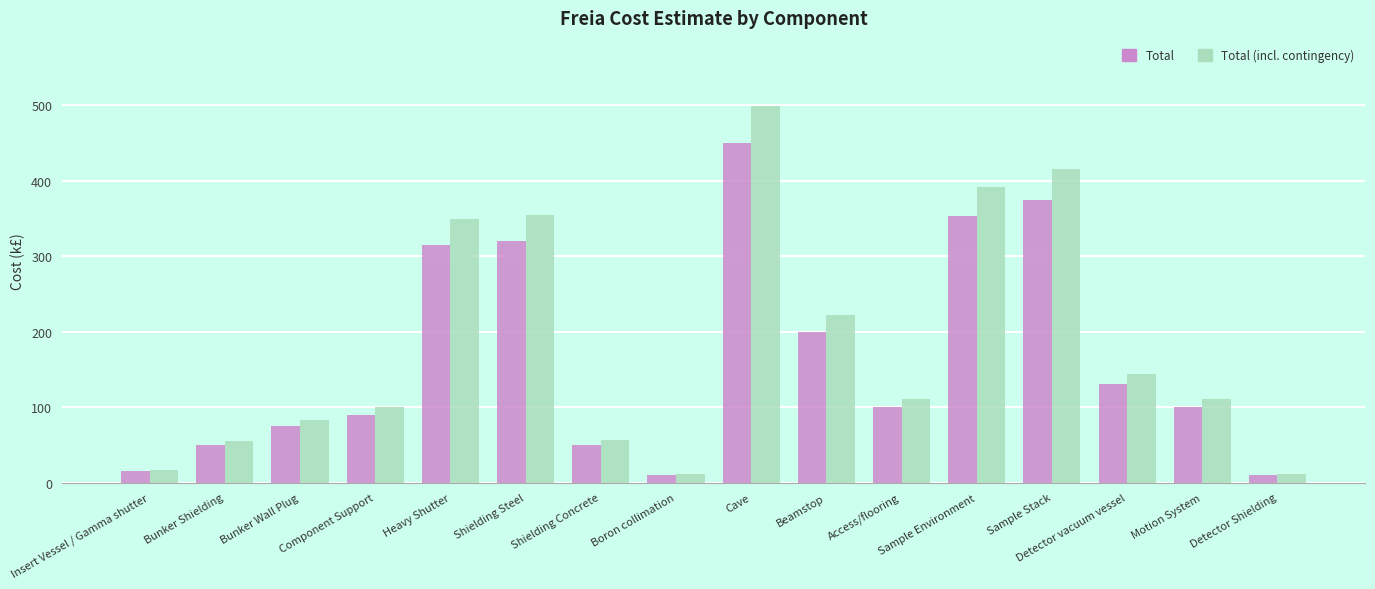

Does the chart contain any negative values?

No